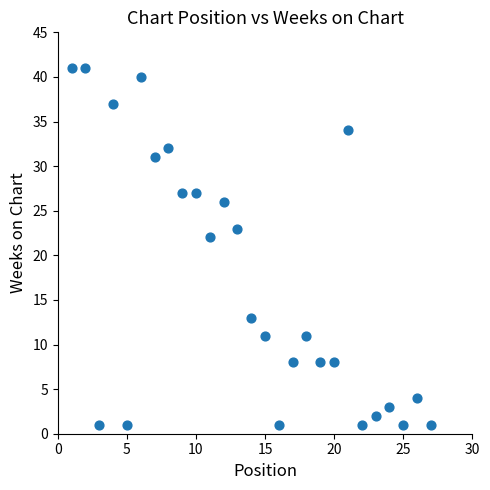

What is the range of Y values (max minus min)?

40